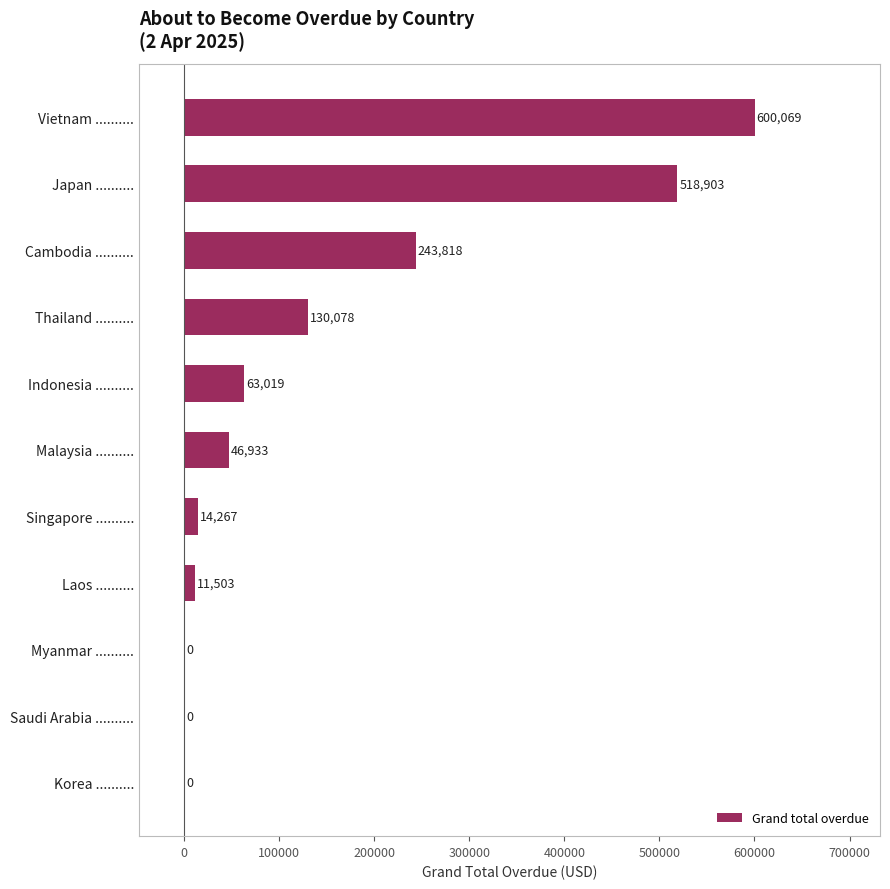

At which category does the chart reach its peak across all series?

Vietnam ..........